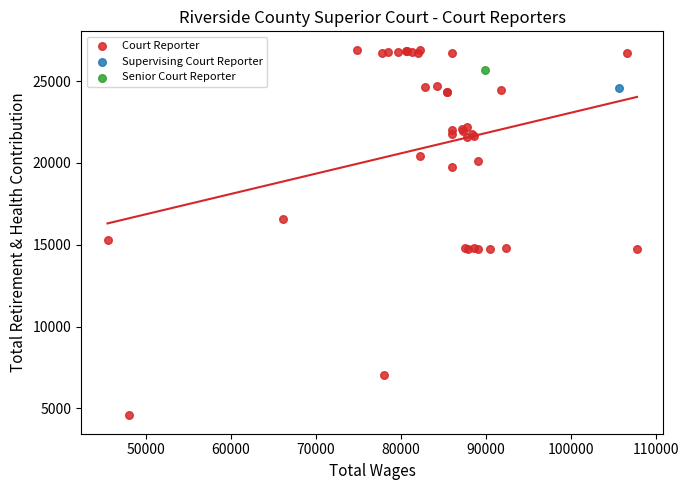

What are all the series names shown in the legend?

Court Reporter, Supervising Court Reporter, Senior Court Reporter